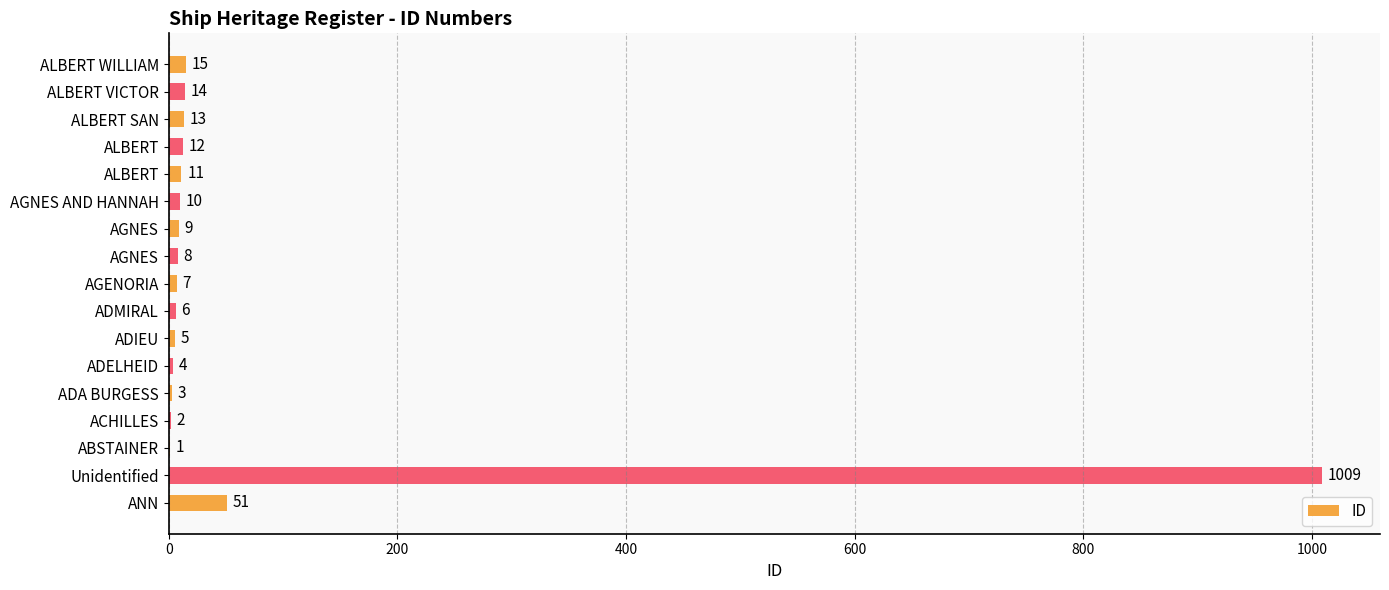

Count the number of data series in this chart.

1